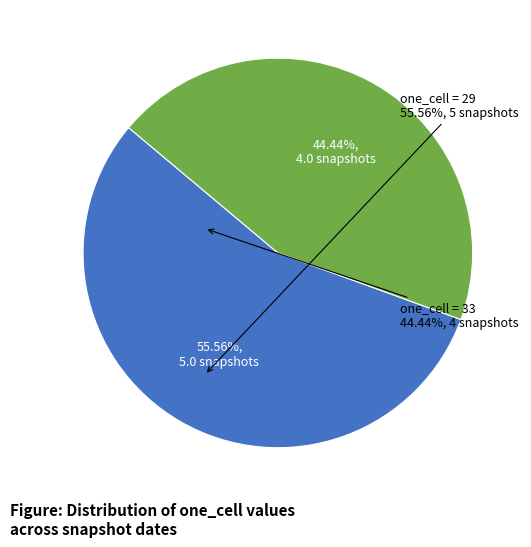

To the nearest percent, what is the difference between the largest and smallest slice percentages?

11%